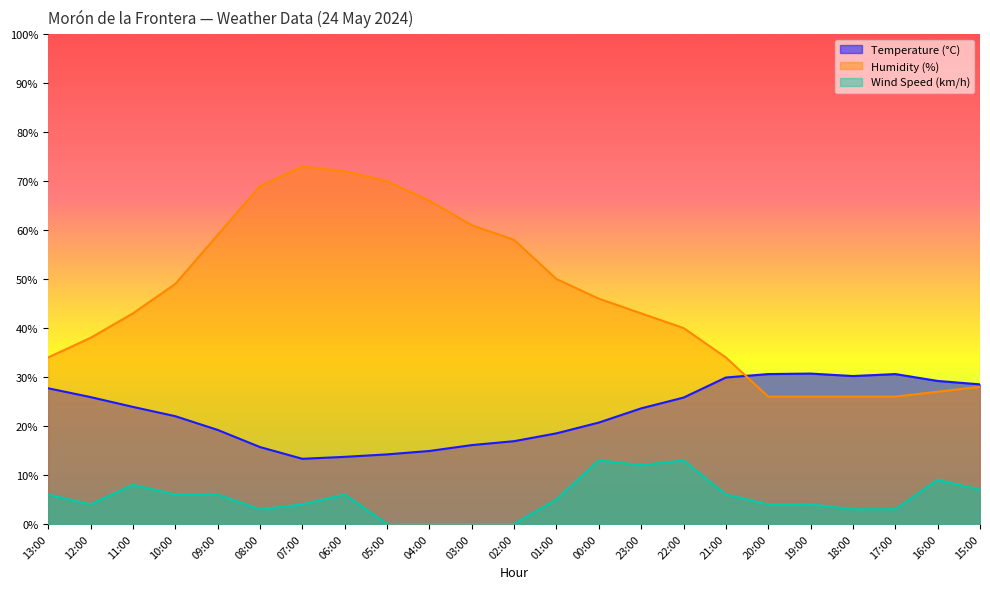

What is the difference between the maximum and minimum values in the Wind Speed (km/h) series?

13.0